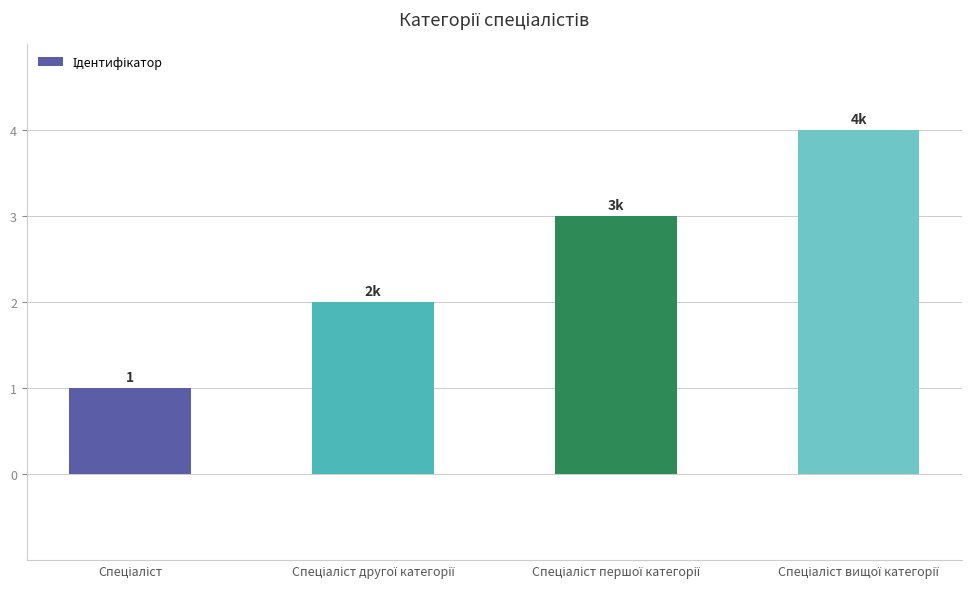

Reading left to right, transcribe all the data shown in this chart.

1	2	3	4